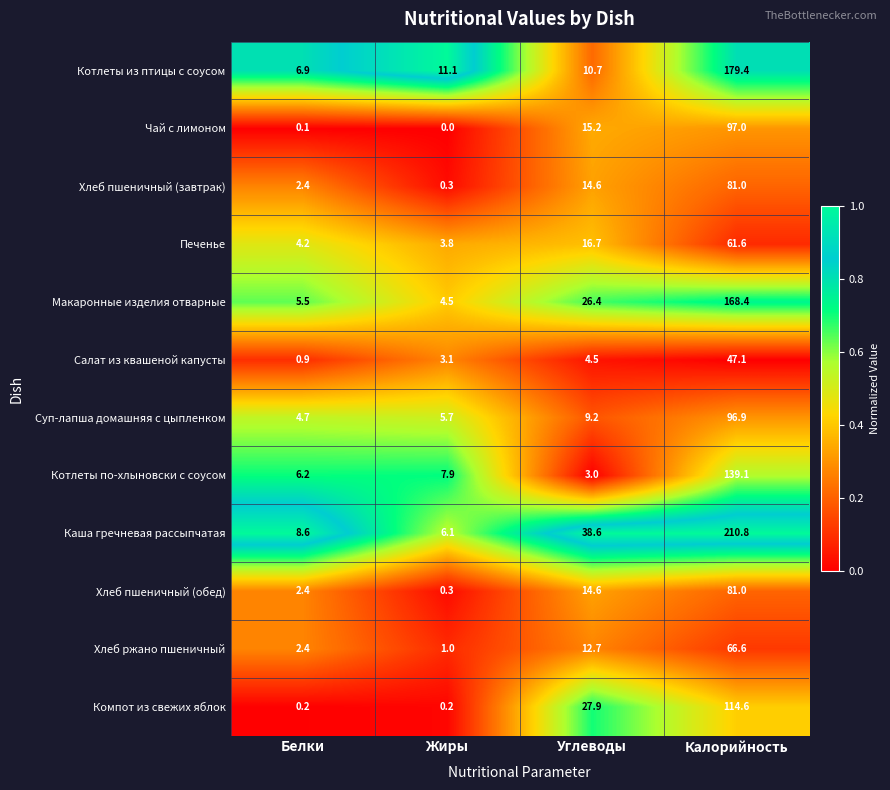

At how many categories does at least one series exceed 0?

4